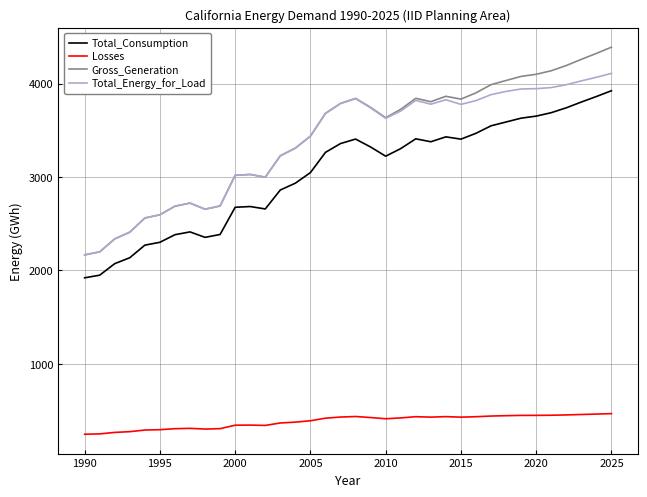

True or false: Losses and Total_Consumption intersect in this chart.

False